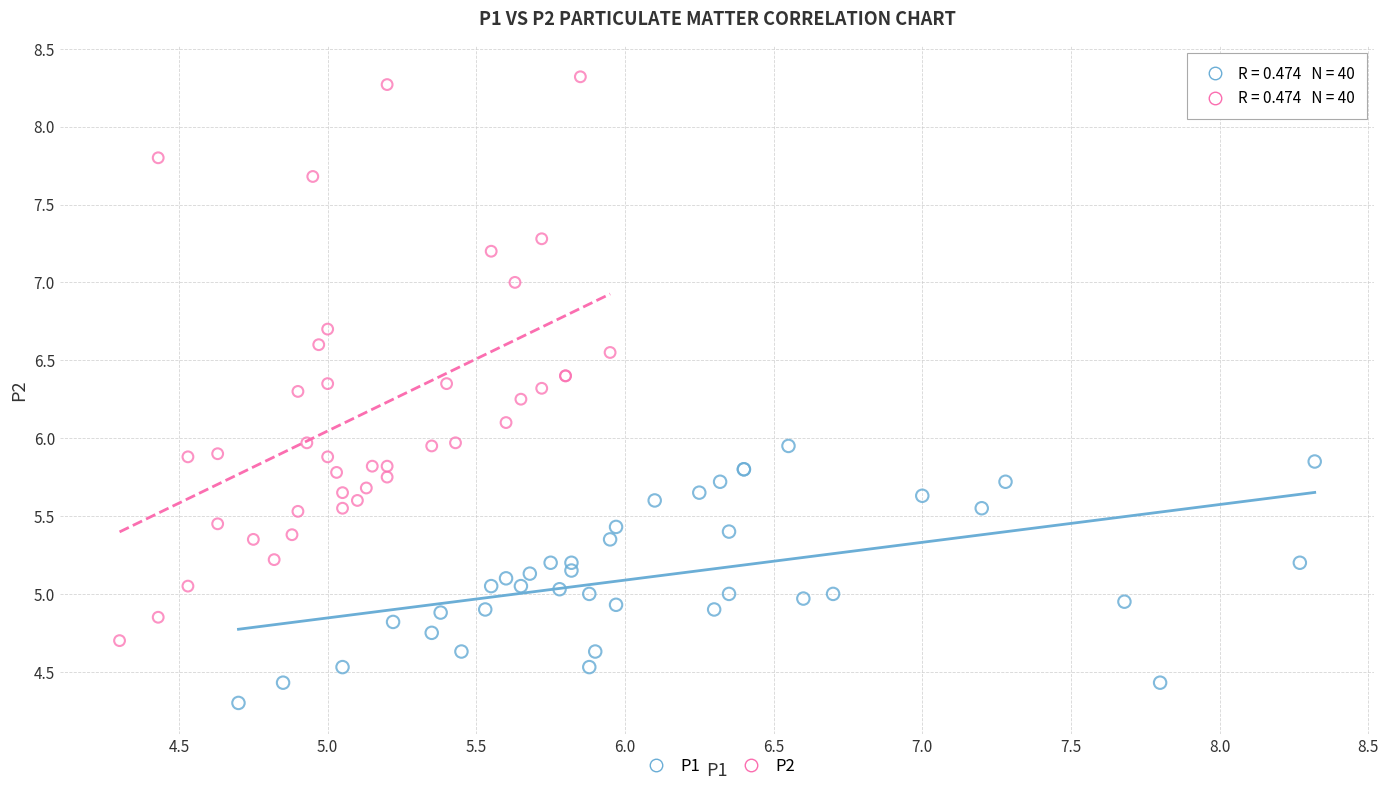

What are all the series names shown in the legend?

P1, P2